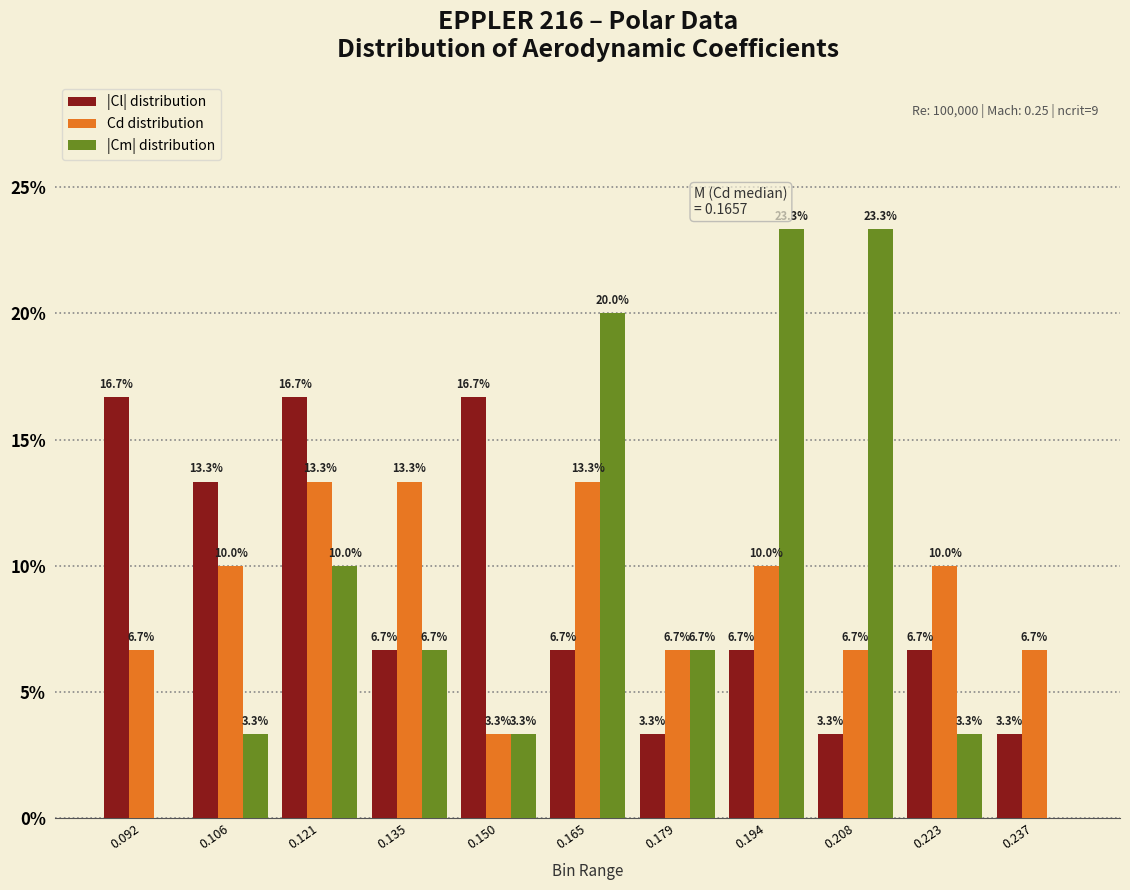

Reading right to left, transcribe all the data shown in this chart.

|Cl| distribution: 0.237=3.3	0.223=6.7	0.208=3.3	0.194=6.7	0.179=3.3	0.165=6.7	0.150=16.7	0.135=6.7	0.121=16.7	0.106=13.3	0.092=16.7
Cd distribution: 0.237=6.7	0.223=10.0	0.208=6.7	0.194=10.0	0.179=6.7	0.165=13.3	0.150=3.3	0.135=13.3	0.121=13.3	0.106=10.0	0.092=6.7
|Cm| distribution: 0.237=0.0	0.223=3.3	0.208=23.3	0.194=23.3	0.179=6.7	0.165=20.0	0.150=3.3	0.135=6.7	0.121=10.0	0.106=3.3	0.092=0.0